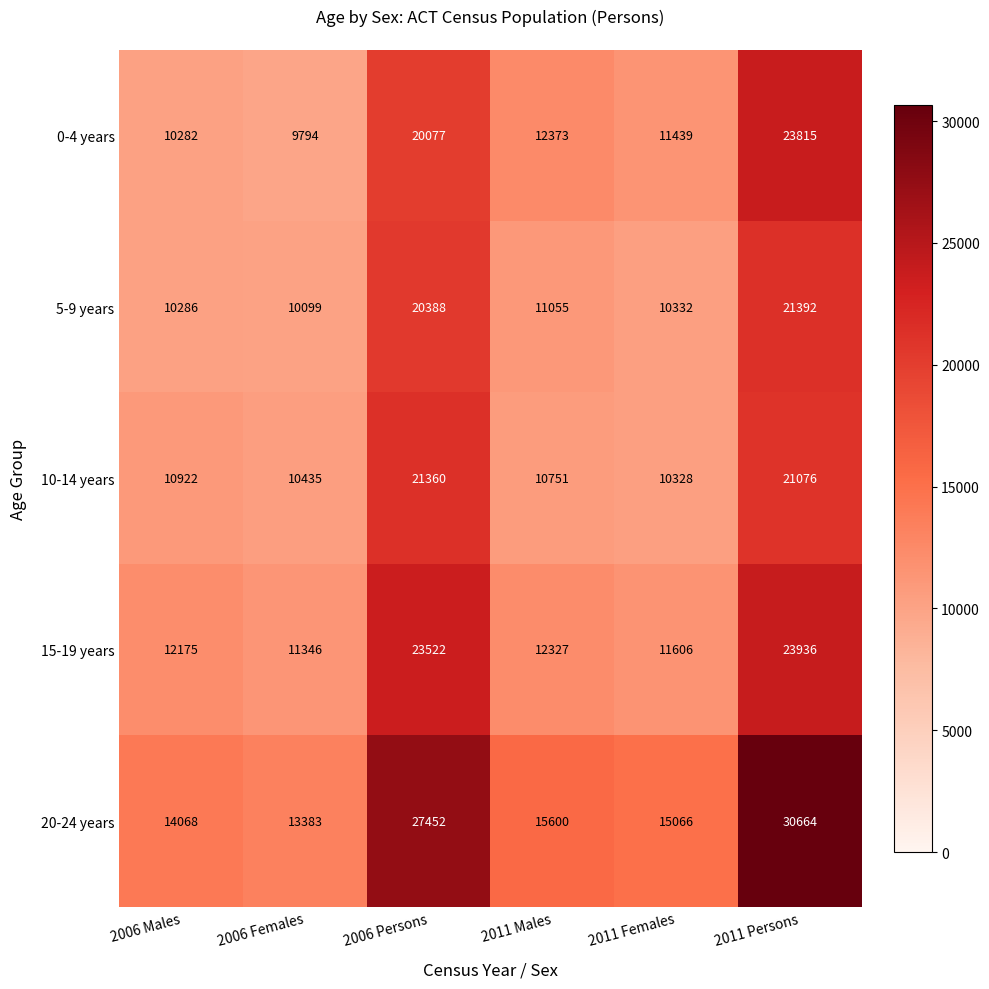

The value of 5-9 years at 2006 Females is 10099. True or false?

True